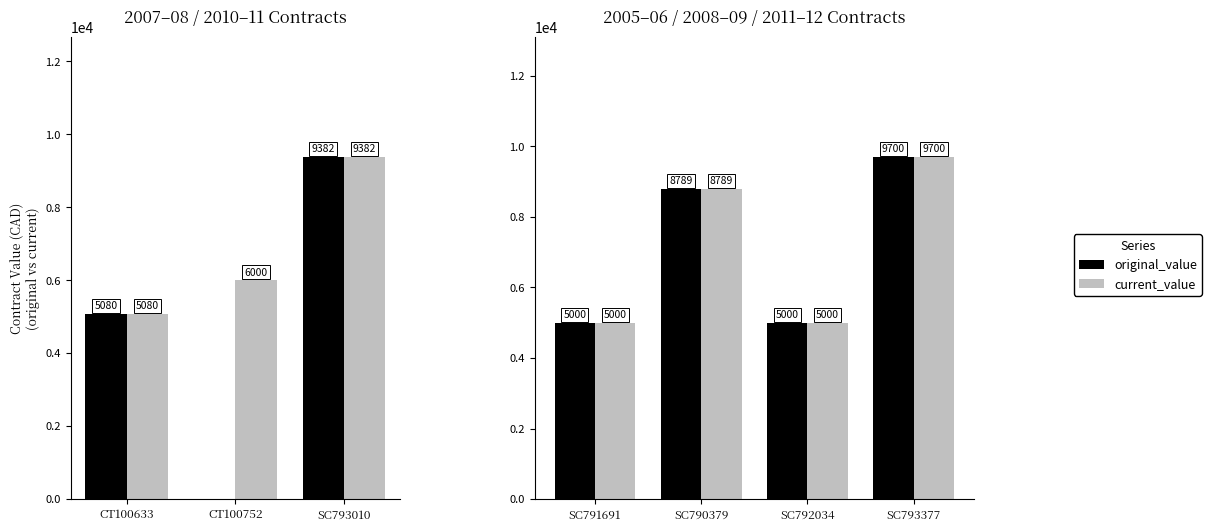

The original_value series shows 1113.5 at SC792034. True or false?

False